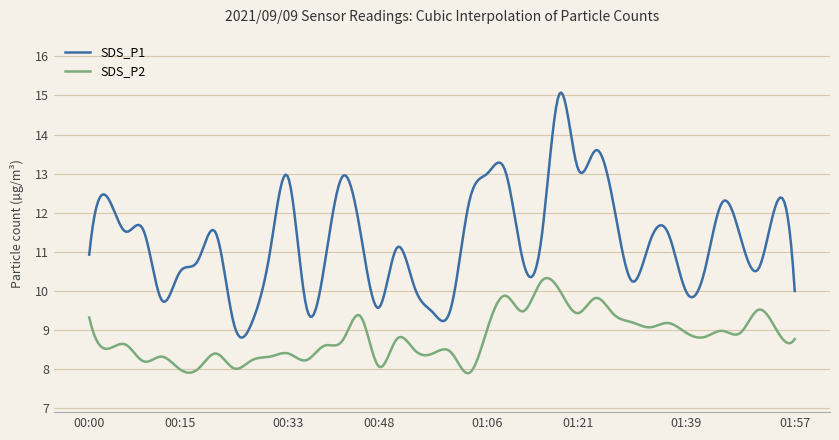

In SDS_P1, how many points are lower than both neighbors (excluding endpoints)?

11